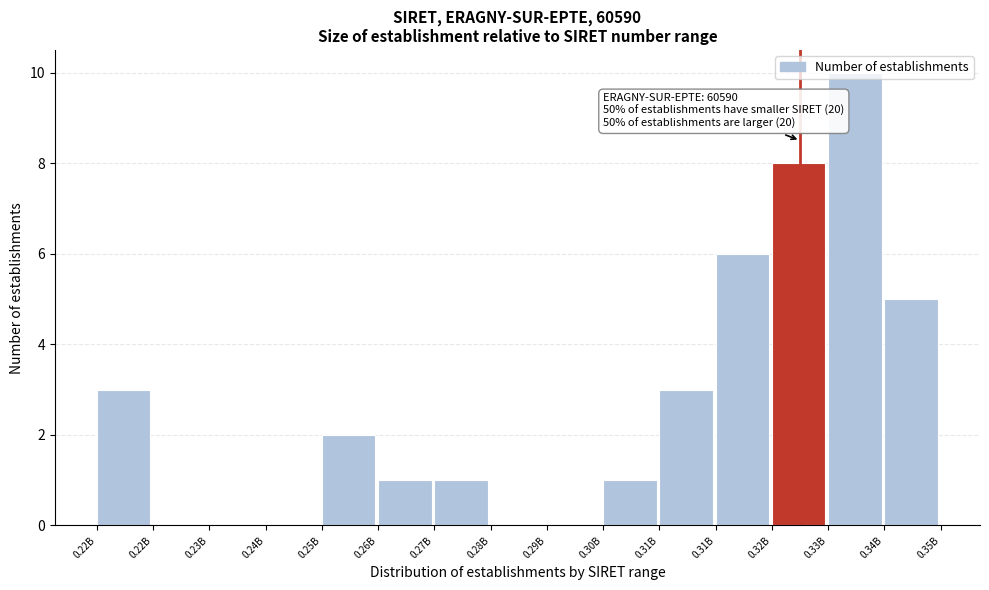

Are the bars horizontal?

No